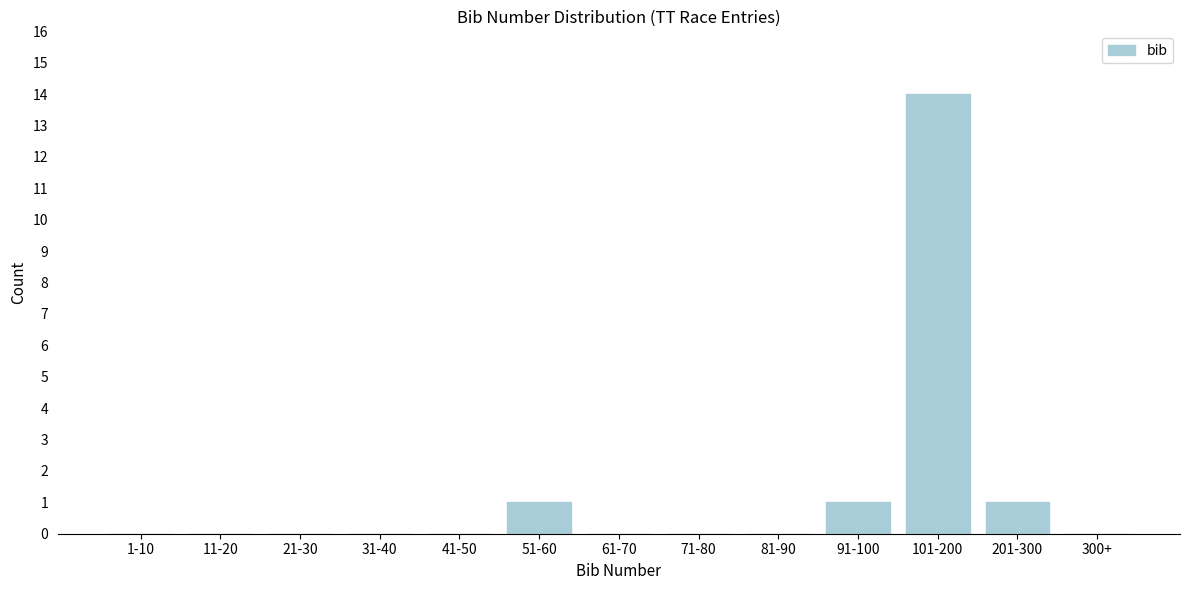

Reading left to right, transcribe all the data shown in this chart.

1-10=0	11-20=0	21-30=0	31-40=0	41-50=0	51-60=1	61-70=0	71-80=0	81-90=0	91-100=1	101-200=14	201-300=1	300+=0